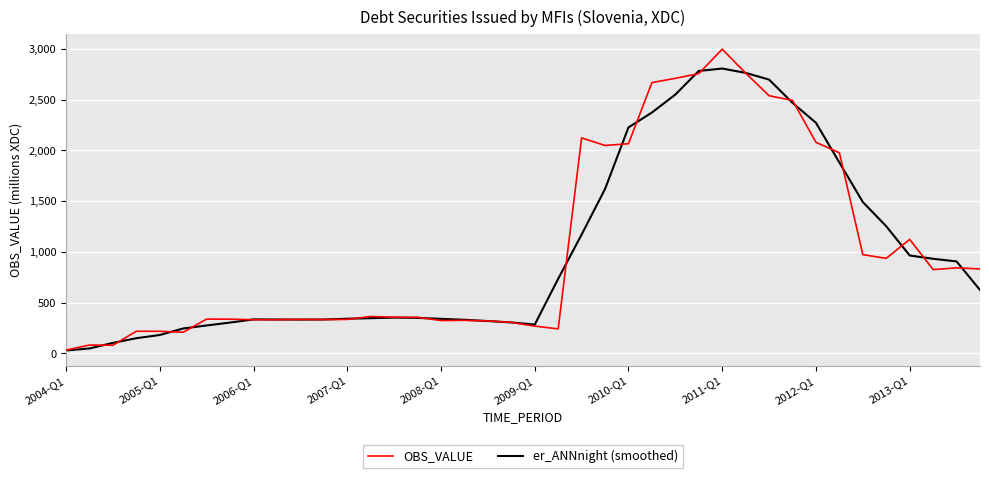

Which series has the largest range (max minus min)?

OBS_VALUE